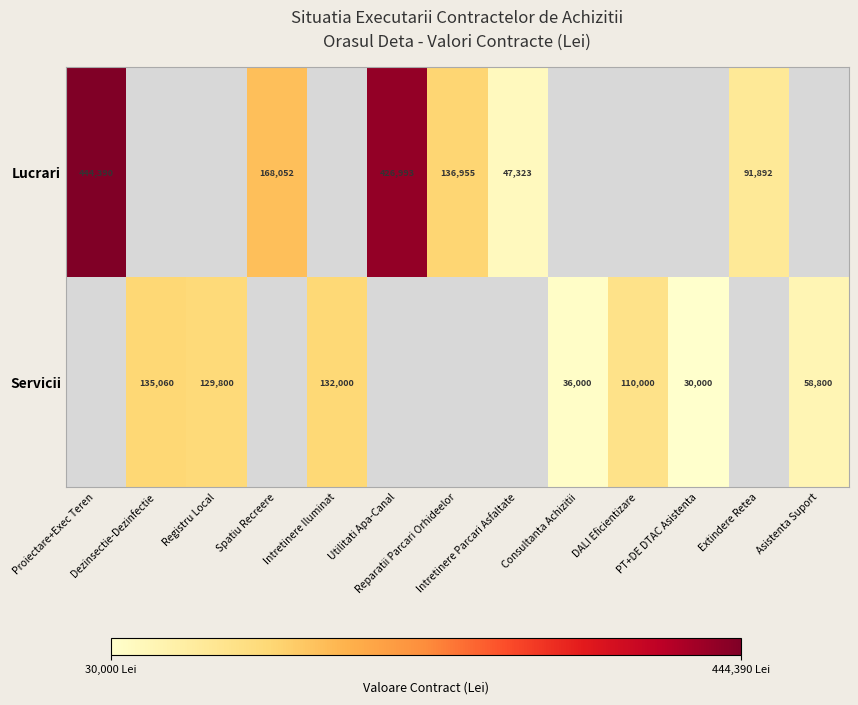

What is the minimum value shown in the chart?

30000.0